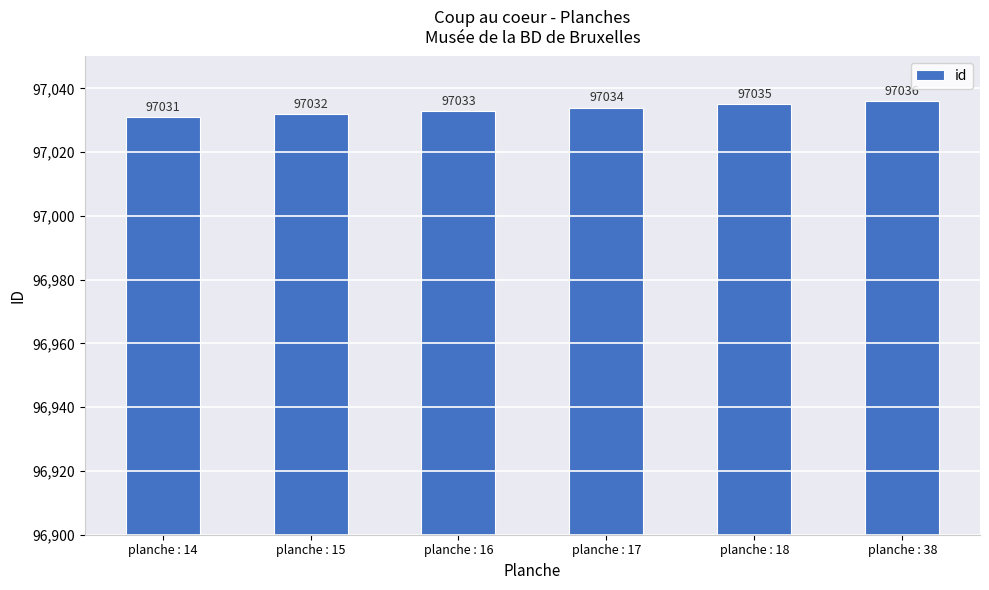

Reading left to right, transcribe all the data shown in this chart.

97031	97032	97033	97034	97035	97036